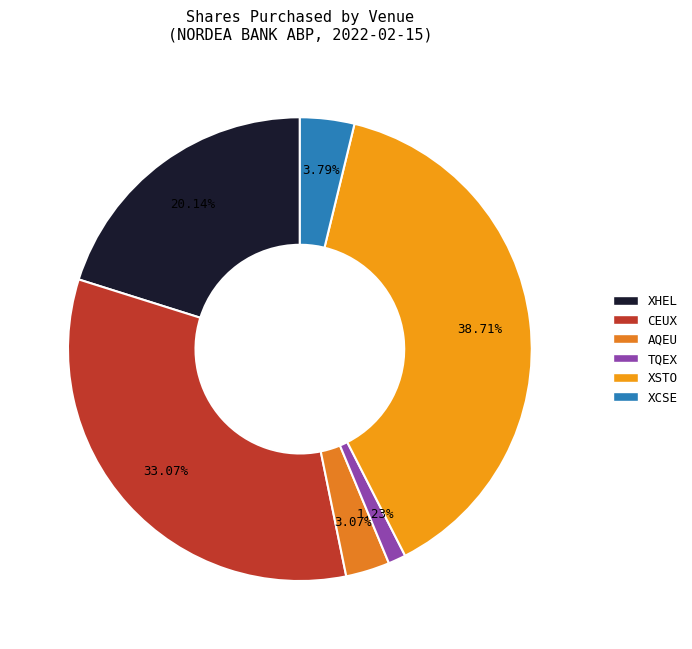

To the nearest percent, what percentage of the pie is AQEU?

3%